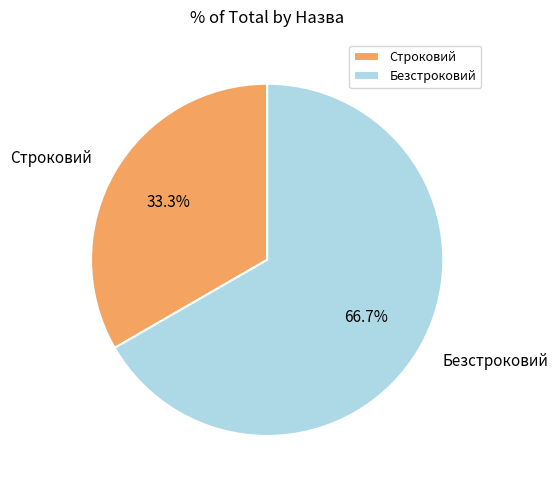

How many segments does this pie chart have?

2